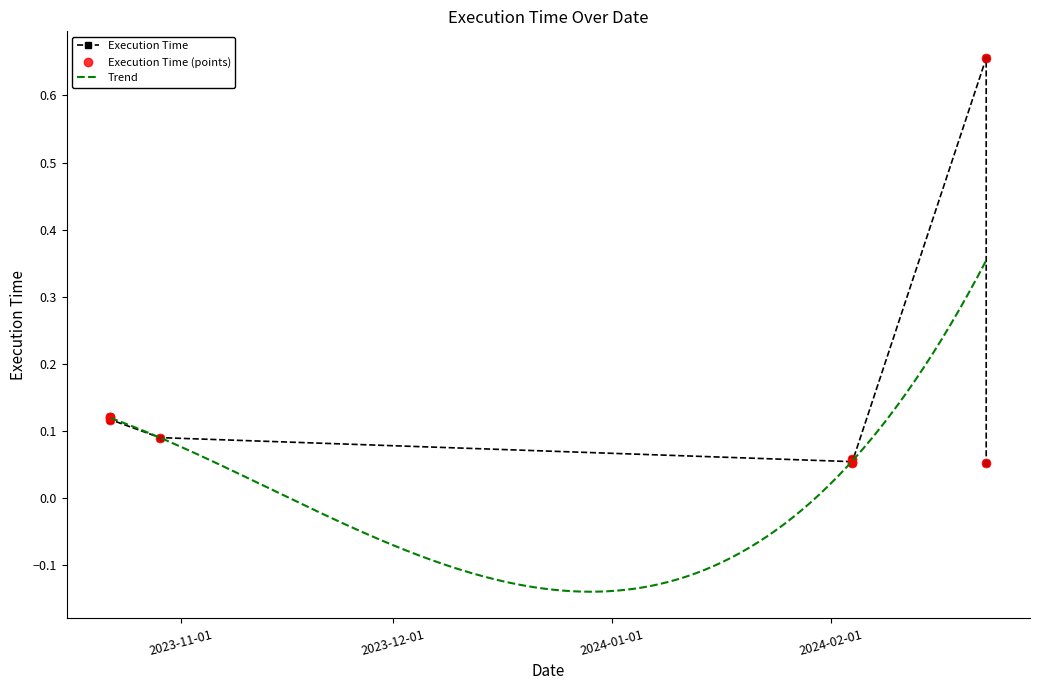

What is the smallest value displayed?

0.1